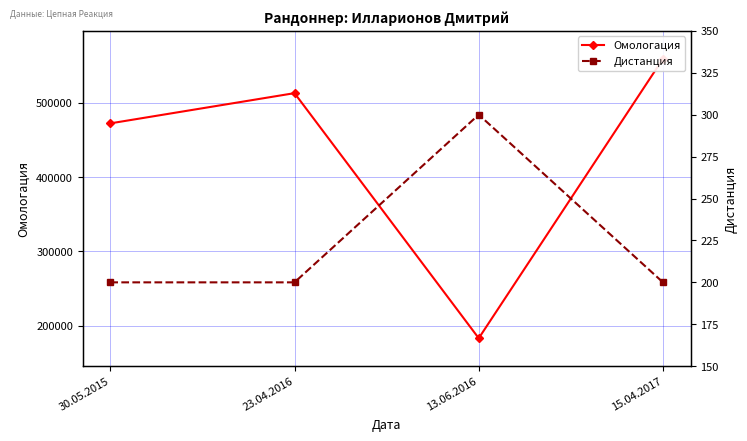

Count the number of categories in the chart.

4